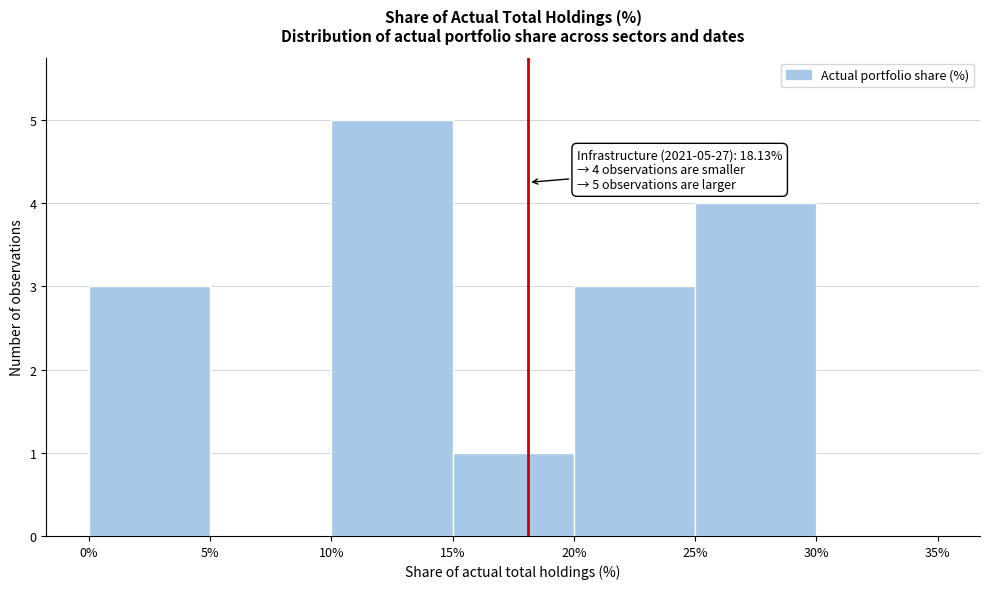

Over which range of the x-axis is the bar tallest?

10% to 15%